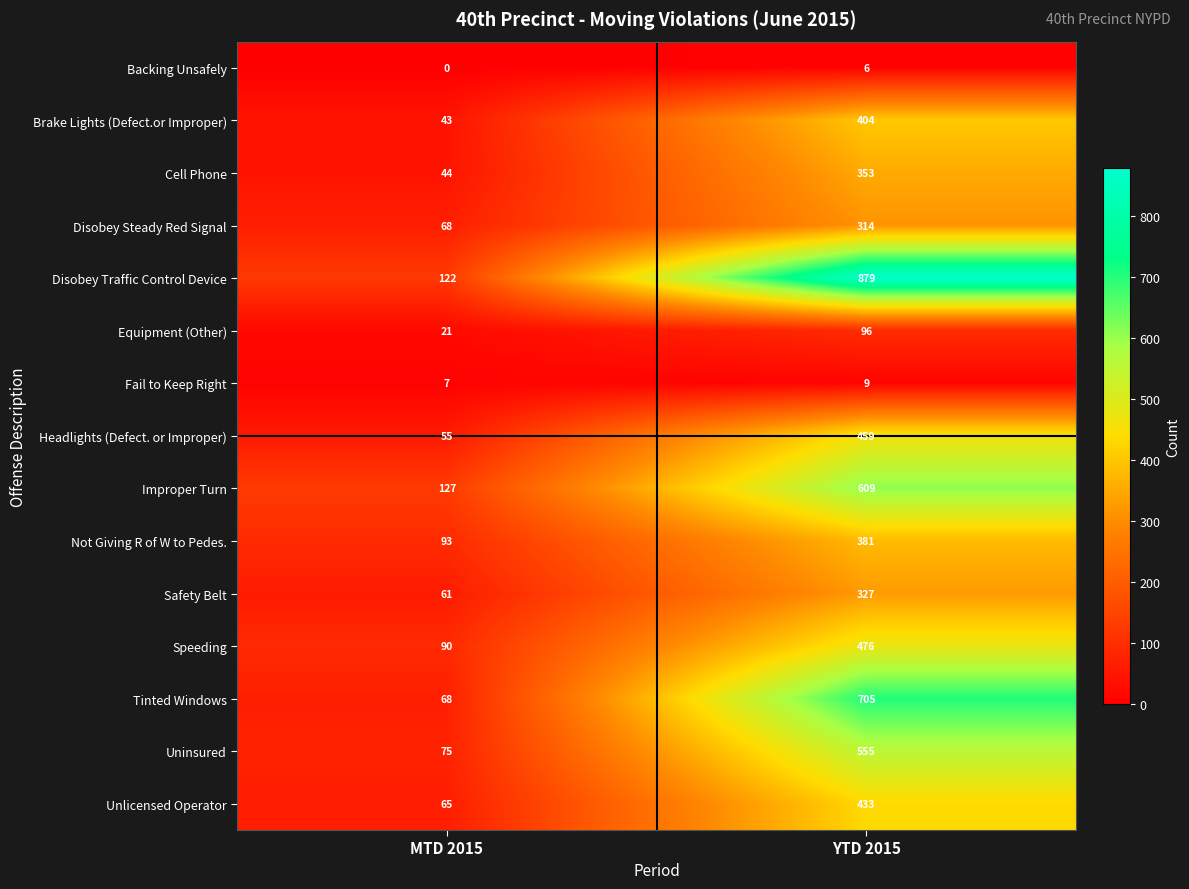

At how many categories does at least one series exceed 850?

1